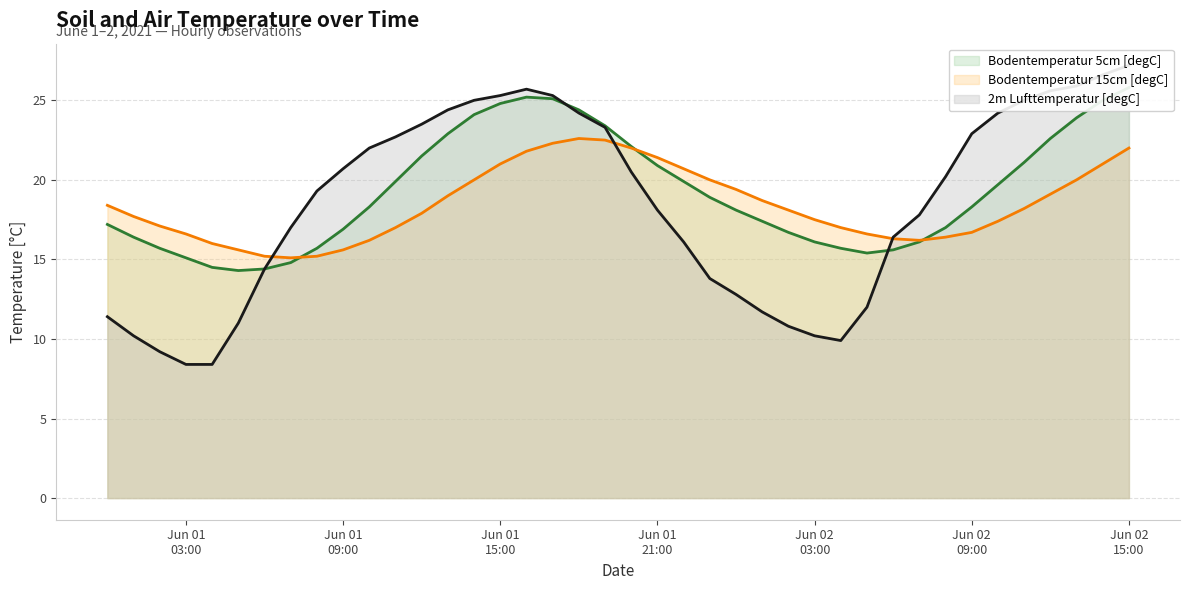

The value of 2m Lufttemperatur [degC] at 2021-06-01 17:00 is 25.3. True or false?

True